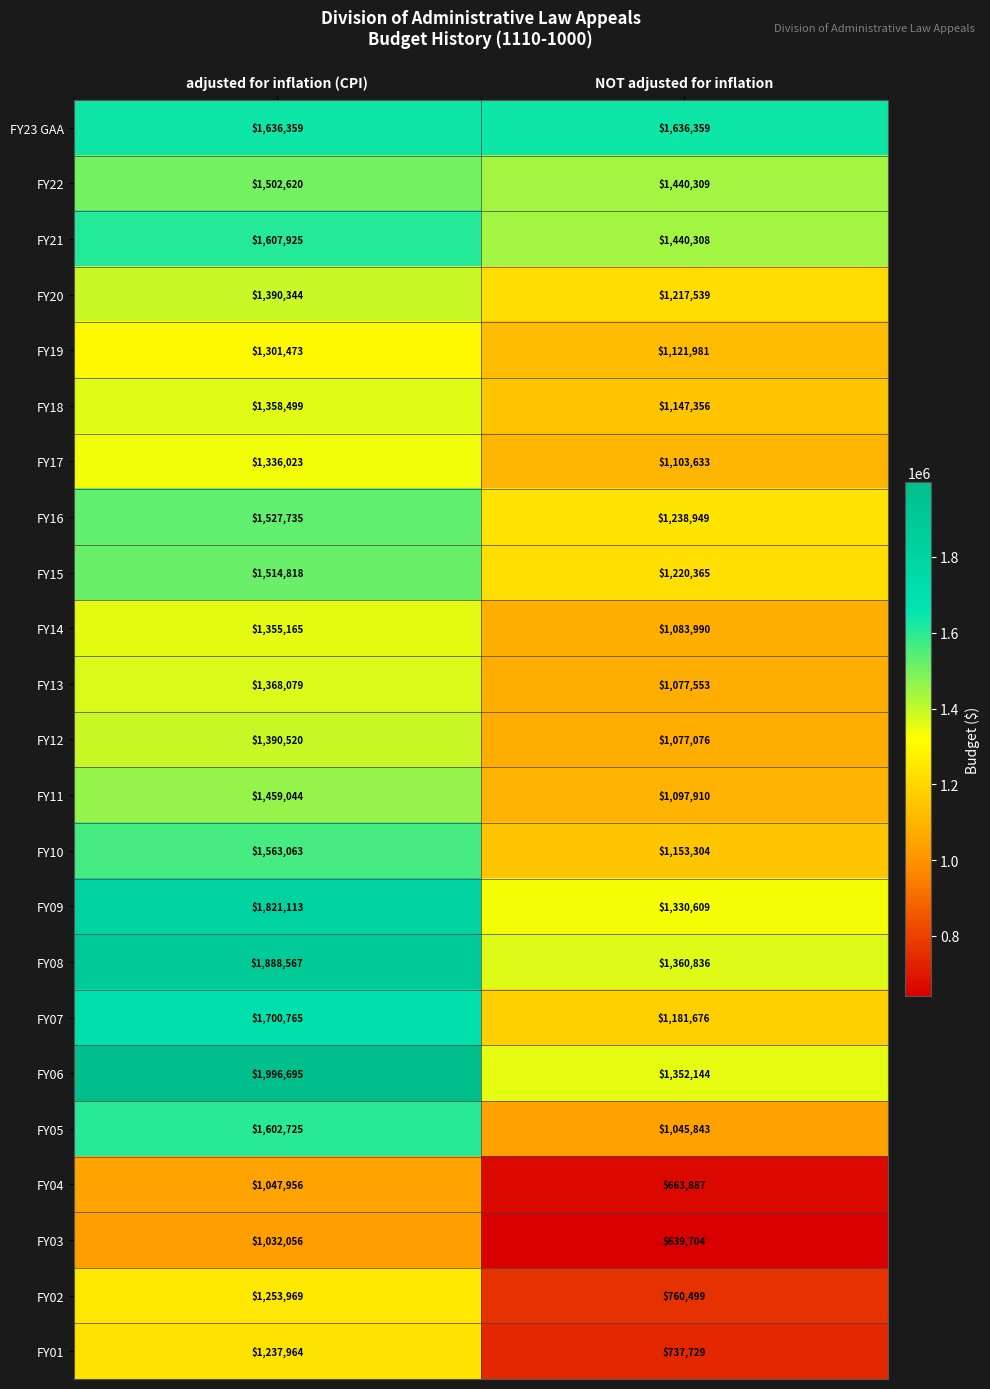

What is the difference between the maximum and minimum values in the FY11 series?

361134